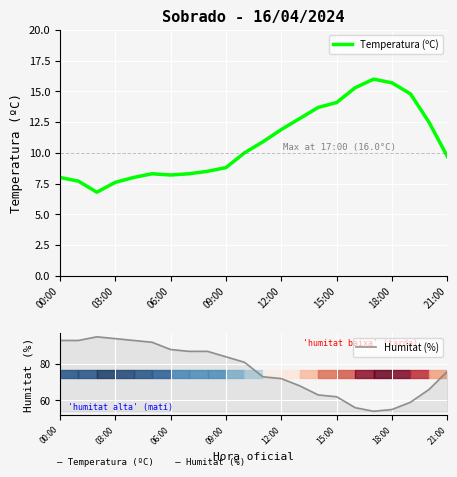

Is it true that Temperatura (ºC) equals 2.6 at 12:00?

False